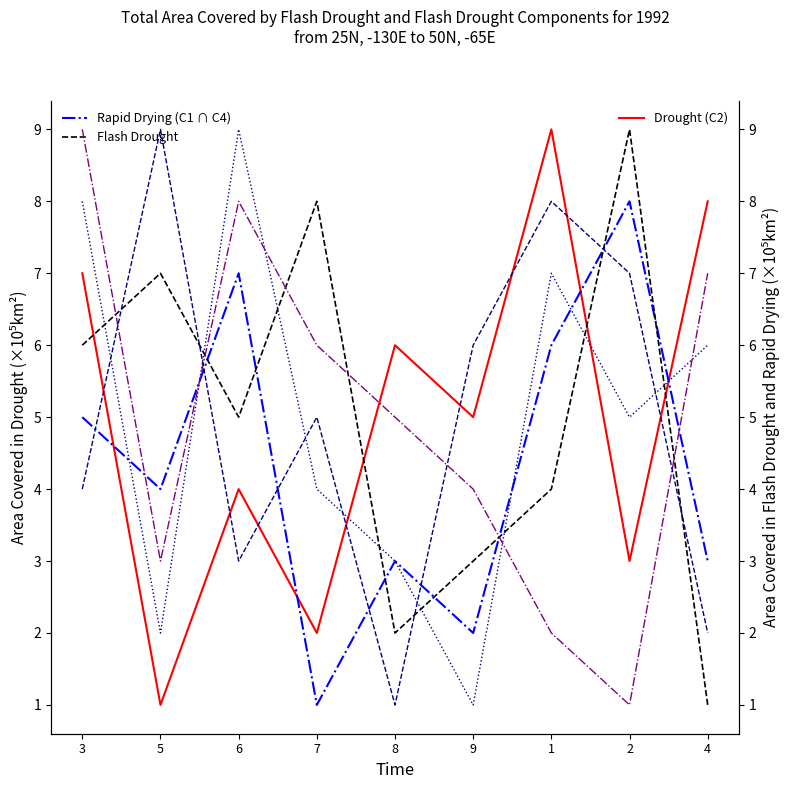

Which series ends up on top after the final intersection of col_3 and Flash Drought?

col_3